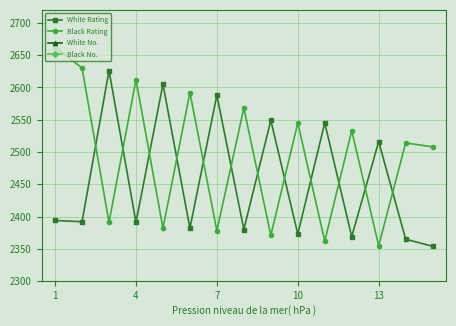

Is this an area chart (filled region under the line)?

No